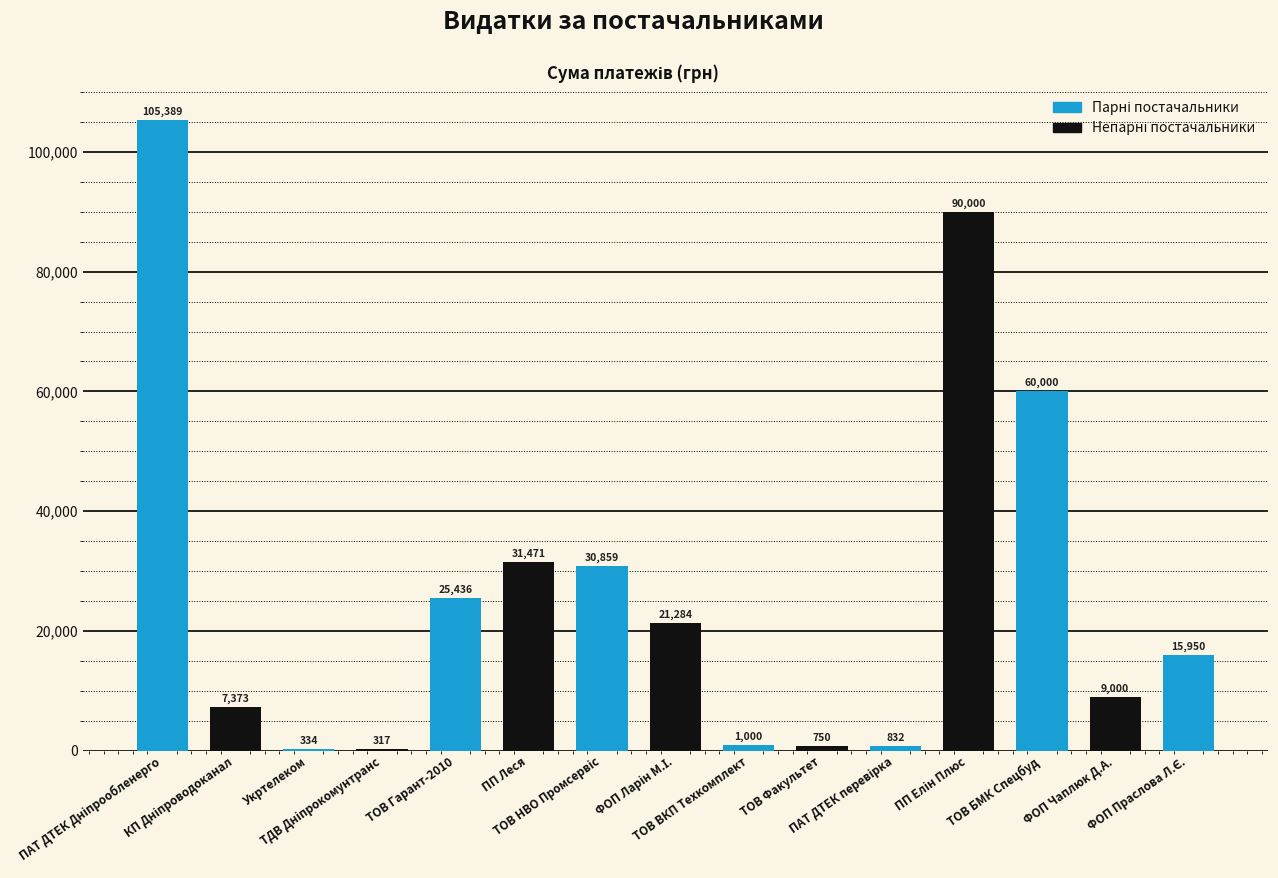

Between ФОП Чаплюк Д.А. and ТОВ ВКП Техкомплект, which is larger?

ФОП Чаплюк Д.А.